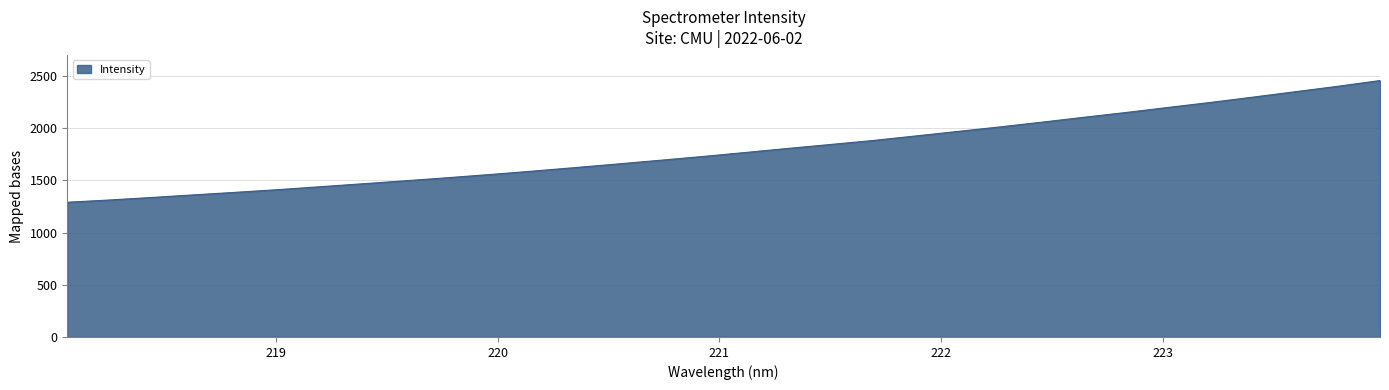

What is the difference between the maximum and minimum values?

1166.0